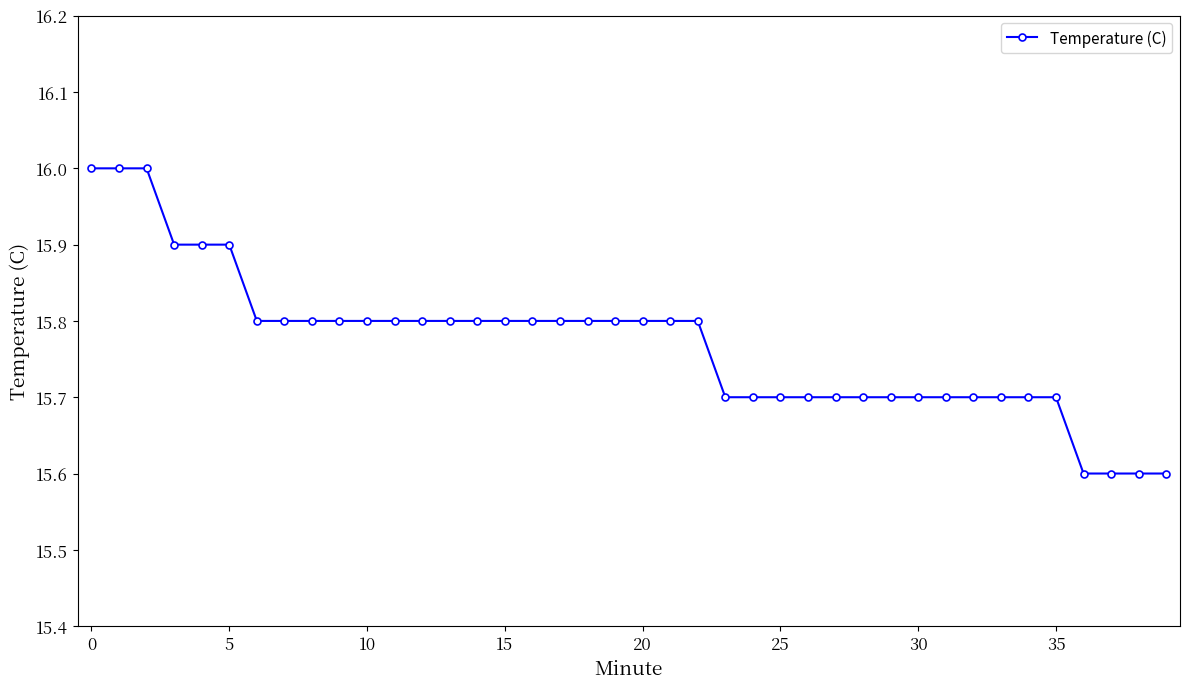

How many lines are shown in the chart?

1